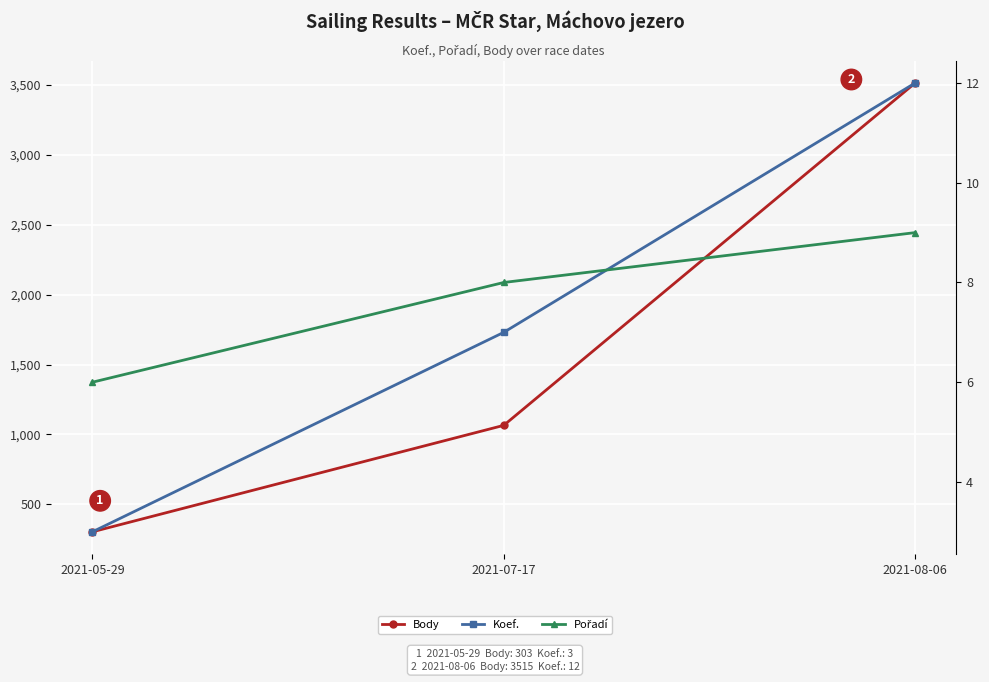

Which has a higher value, 2021-07-17 or 2021-08-06?

2021-08-06